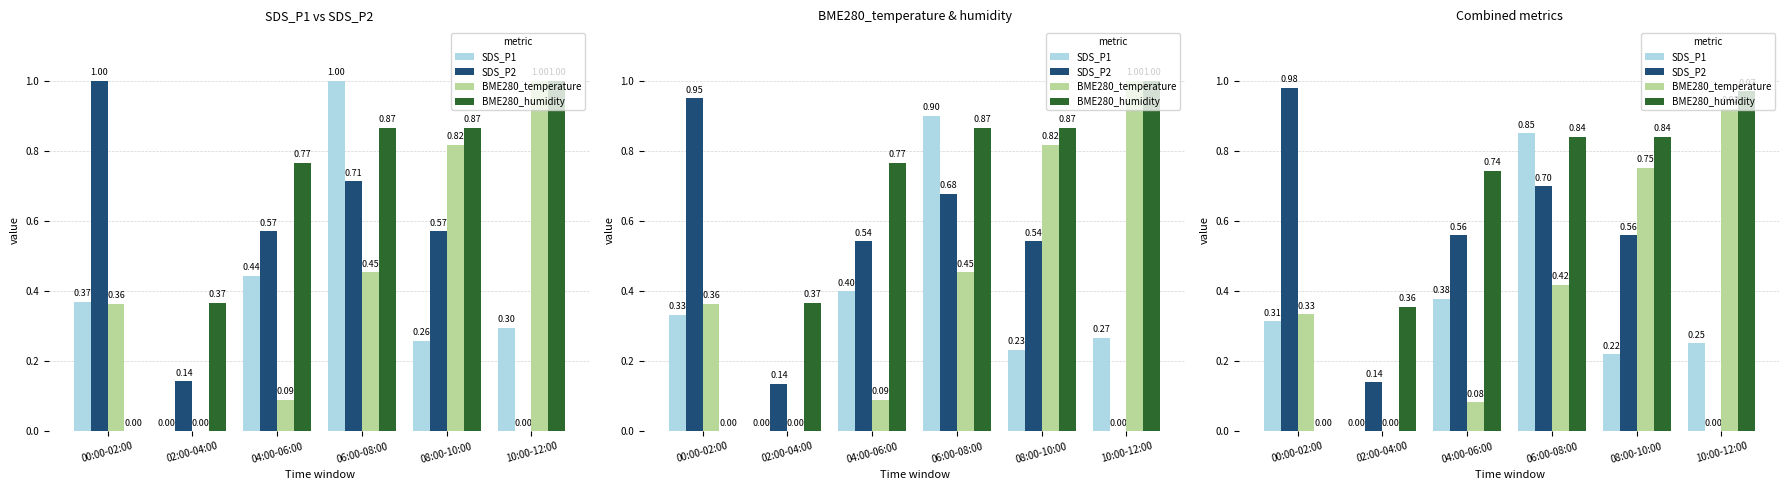

How many humid_norm values are between 0 and 1?

6